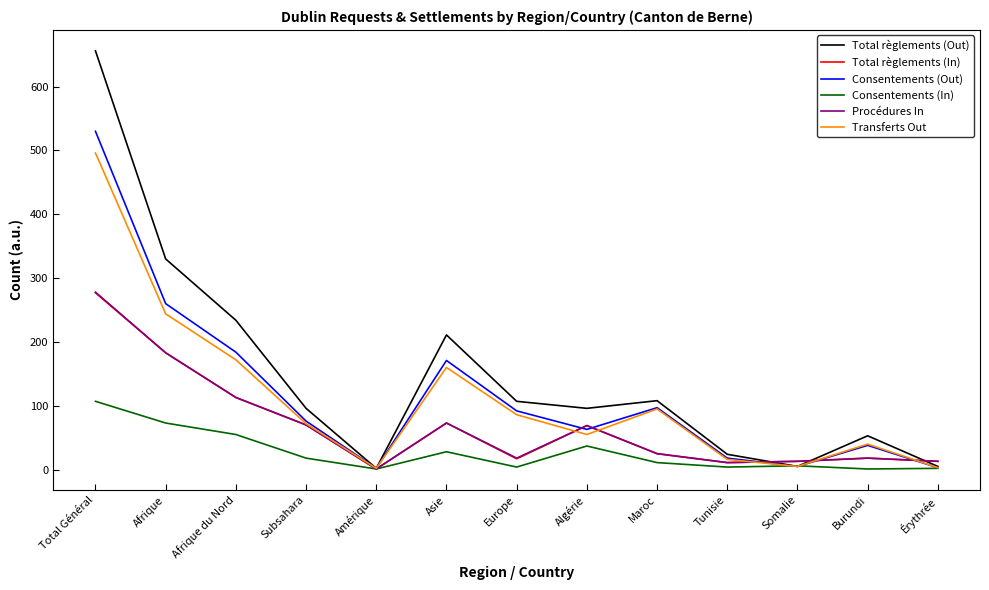

At which label does Consentements (In) reach its peak?

Total Général